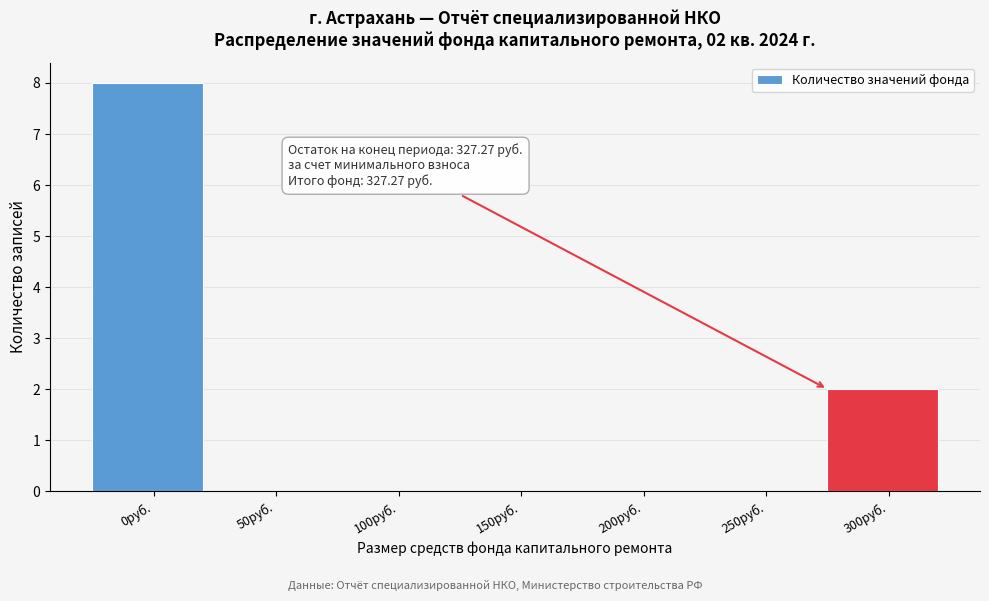

Reading left to right, extract all data points from this chart.

0руб.=8	50руб.=0	100руб.=0	150руб.=0	200руб.=0	250руб.=0	300руб.=2